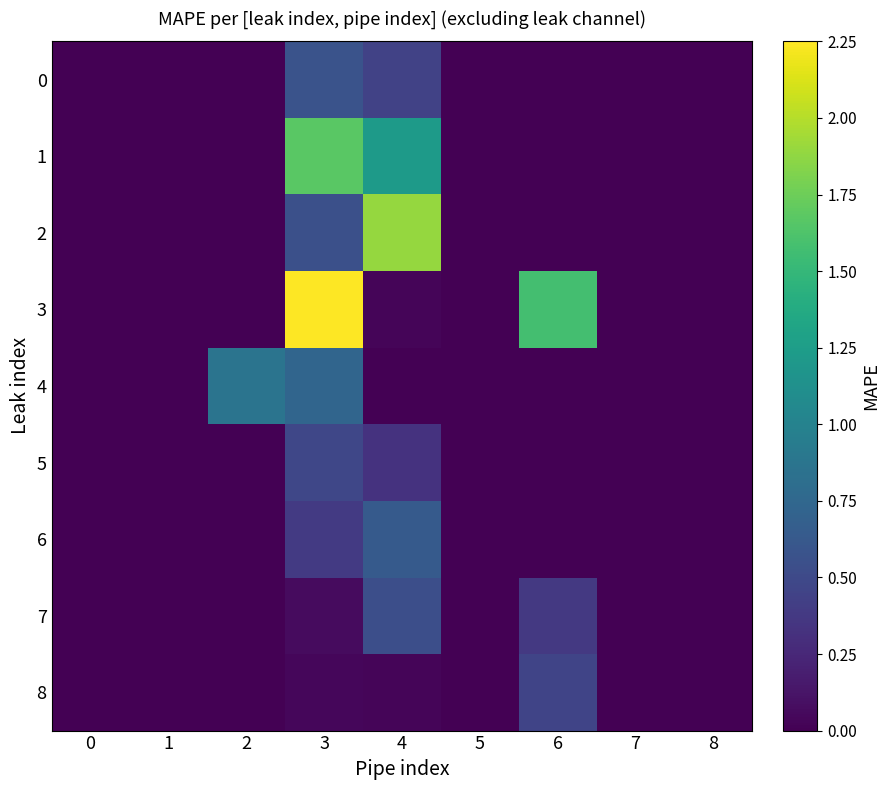

Reading right to left, extract all data points from this chart.

0: 8=0.0	7=0.0	6=0.0	5=0.0	4=0.4	3=0.6	2=0.0	1=0.0	0=0.0
1: 8=0.0	7=0.0	6=0.0	5=0.0	4=1.2	3=1.7	2=0.0	1=0.0	0=0.0
2: 8=0.0	7=0.0	6=0.0	5=0.0	4=1.9	3=0.6	2=0.0	1=0.0	0=0.0
3: 8=0.0	7=0.0	6=1.6	5=0.0	4=0.0	3=2.2	2=0.0	1=0.0	0=0.0
4: 8=0.0	7=0.0	6=0.0	5=0.0	4=0.0	3=0.7	2=0.9	1=0.0	0=0.0
5: 8=0.0	7=0.0	6=0.0	5=0.0	4=0.3	3=0.5	2=0.0	1=0.0	0=0.0
6: 8=0.0	7=0.0	6=0.0	5=0.0	4=0.6	3=0.4	2=0.0	1=0.0	0=0.0
7: 8=0.0	7=0.0	6=0.4	5=0.0	4=0.5	3=0.1	2=0.0	1=0.0	0=0.0
8: 8=0.0	7=0.0	6=0.5	5=0.0	4=0.0	3=0.0	2=0.0	1=0.0	0=0.0